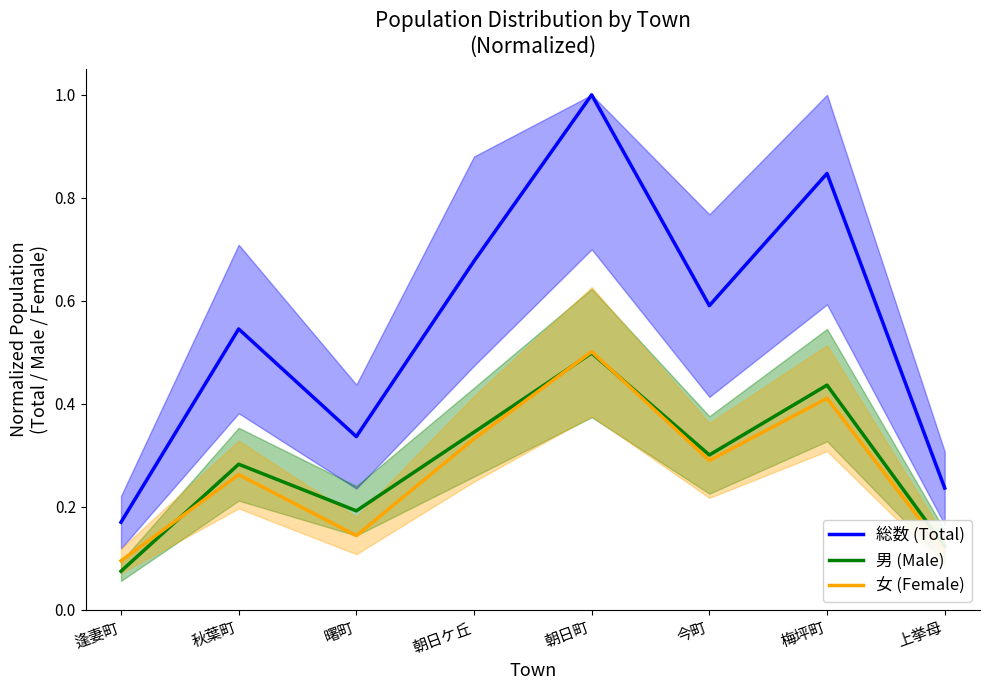

True or false: 総数 (Total) has a value of 0.5 at 秋葉町.

True